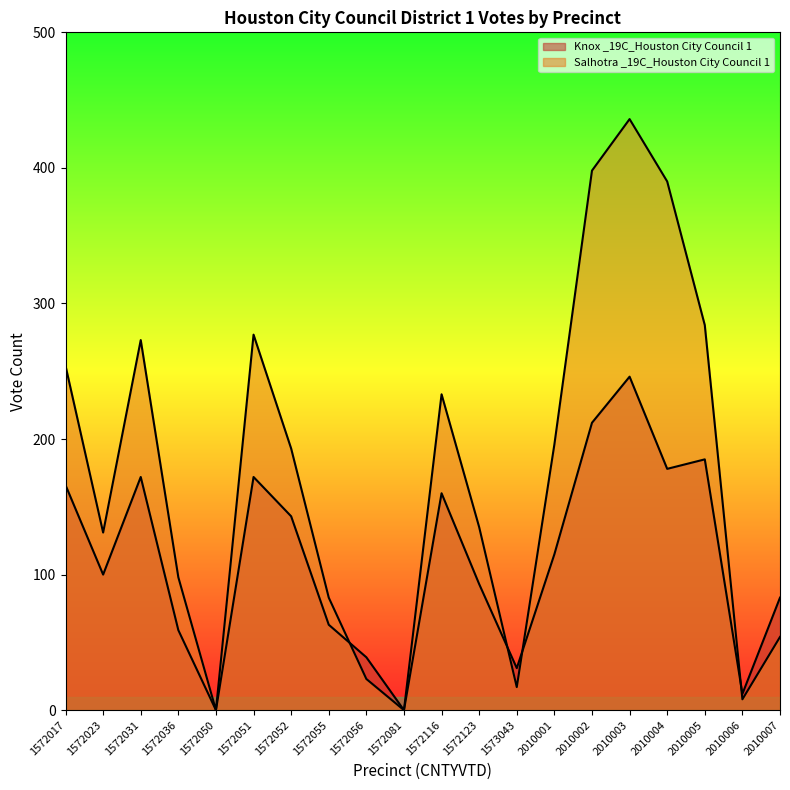

Which has a higher value, 1572081 or 2010006?

2010006